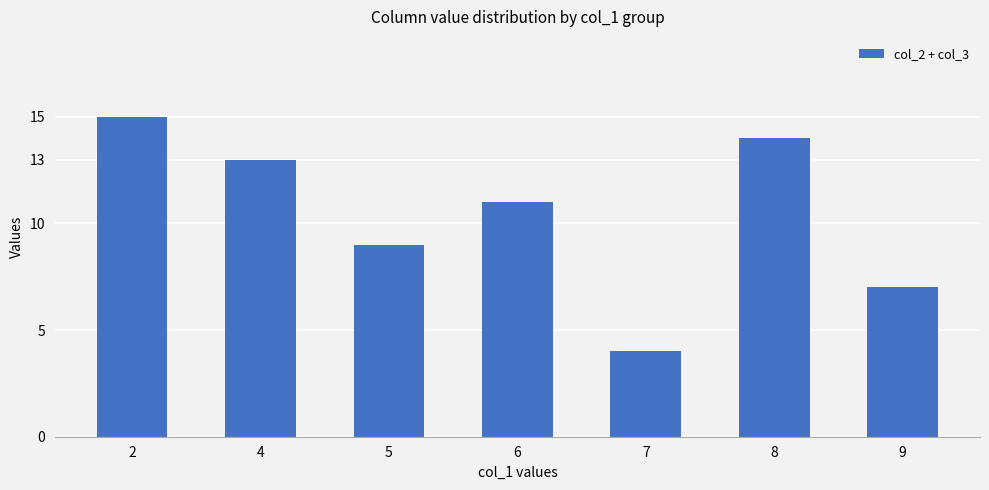

Are the bars horizontal?

No